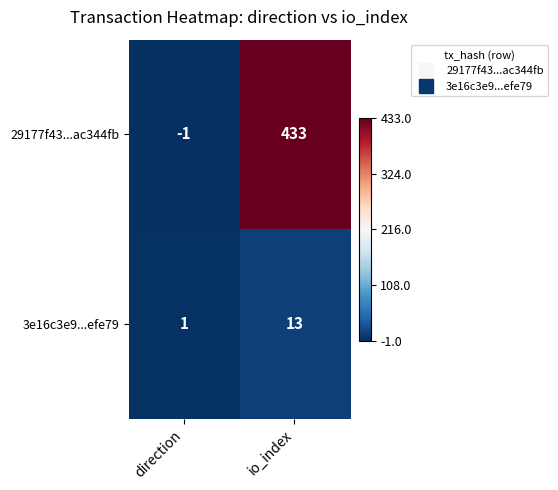

At which category does the chart reach its peak across all series?

io_index